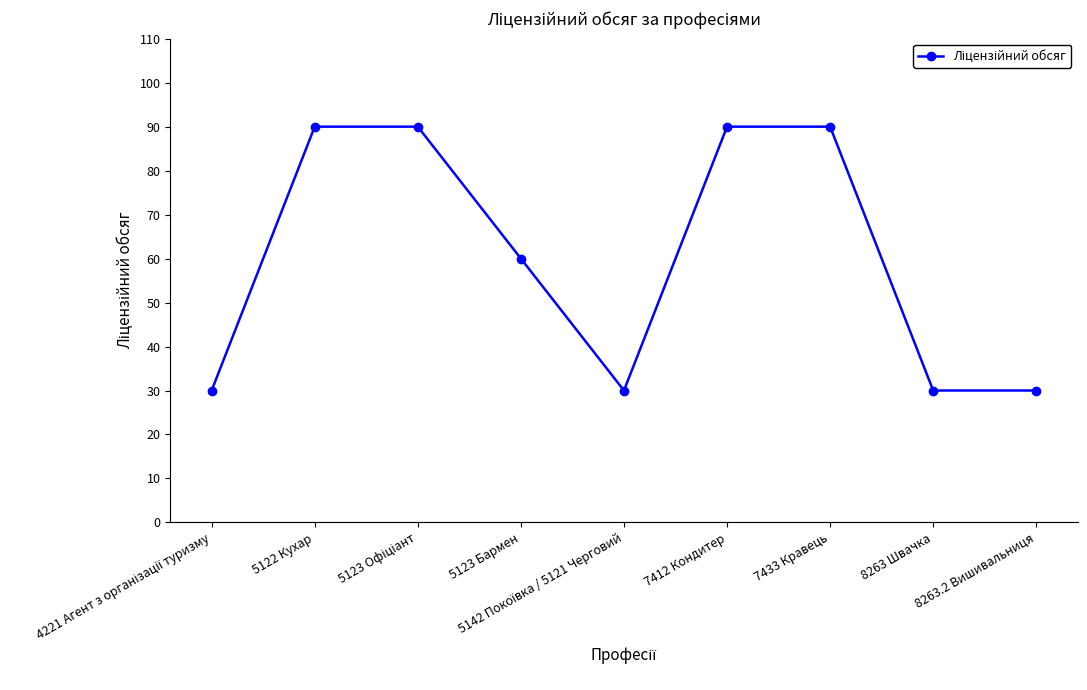

True or false: the data shows 60 at 5123 Бармен.

True